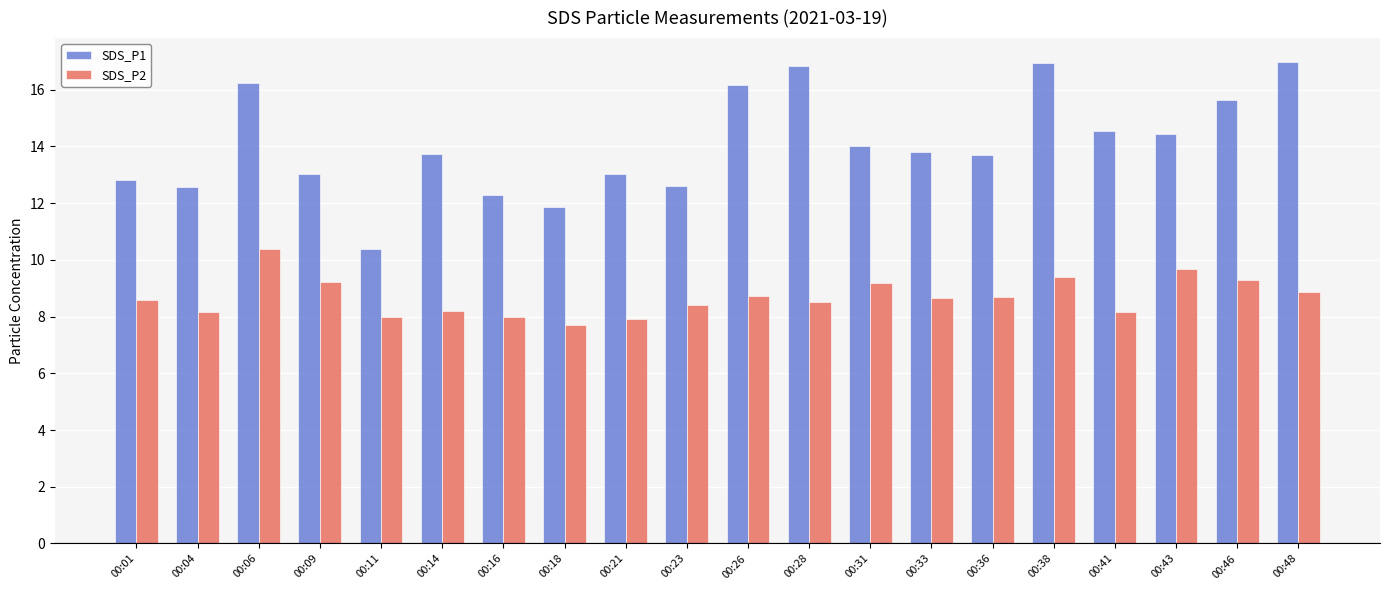

Which series has the widest spread of values?

SDS_P1